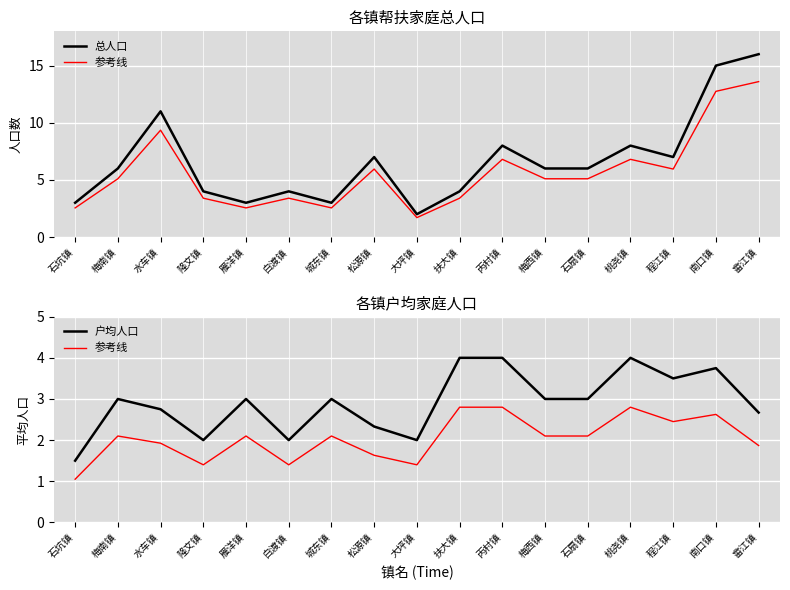

What is the smallest value displayed?

1.0